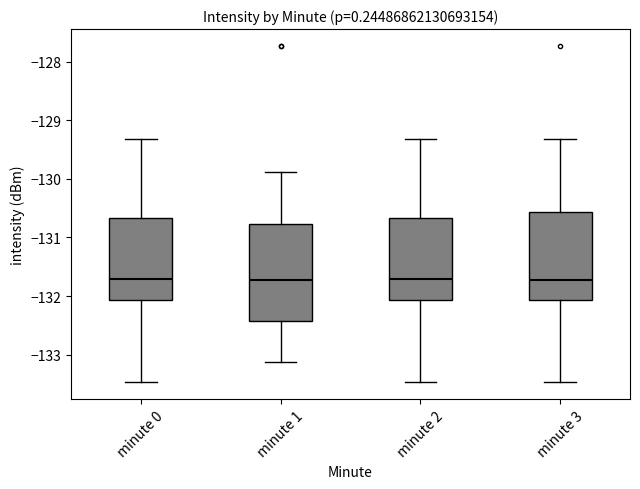

Comparing the boxes themselves (not the whiskers), which one is the tallest?

minute 1